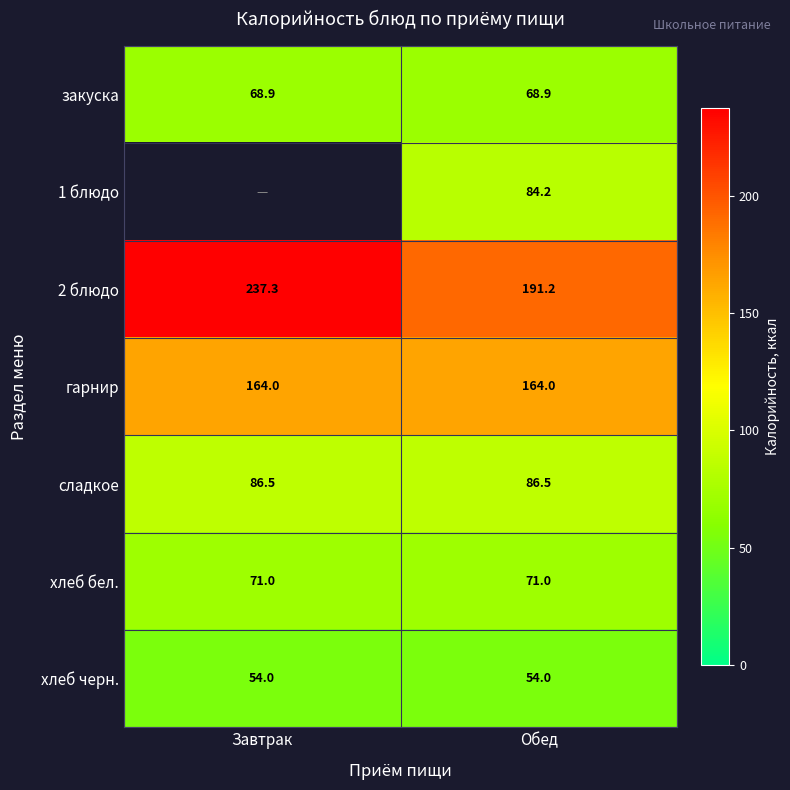

Where is 2 блюдо nearest to the value 214?

Обед